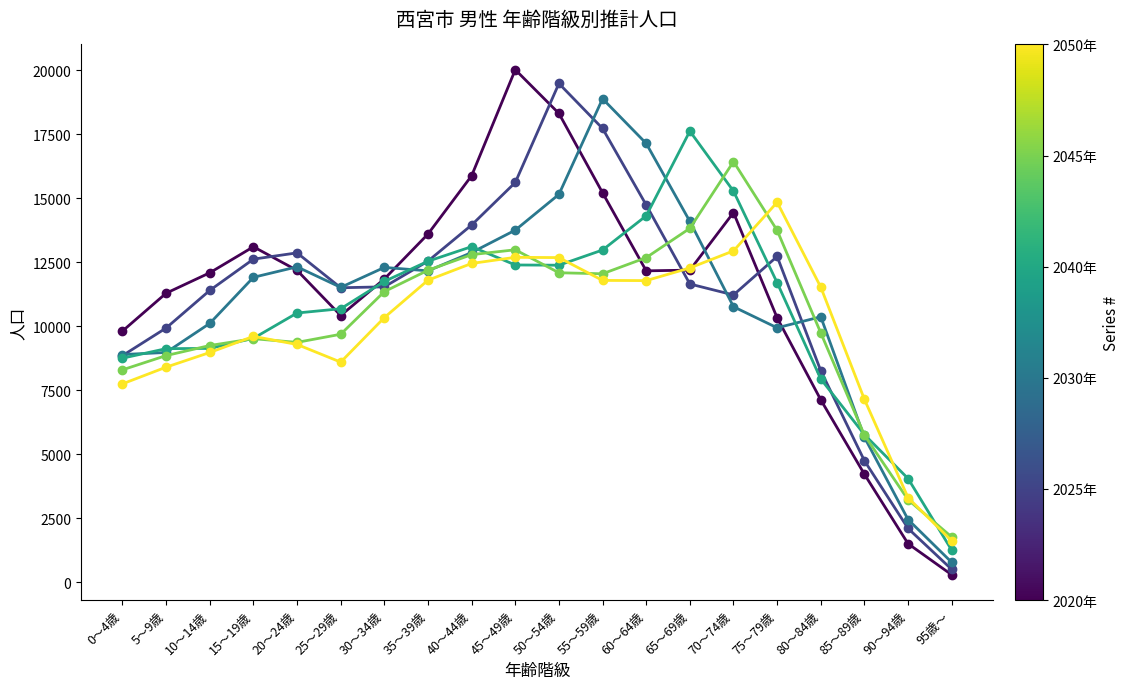

Which category has the highest value across all series?

45～49歳